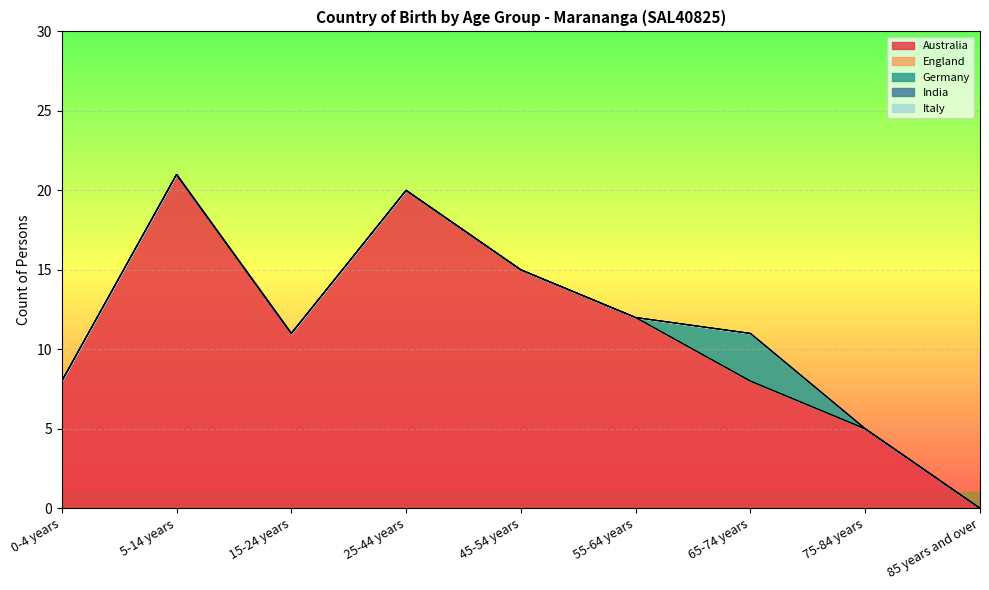

Reading right to left, what are all the values shown in this chart?

Australia: 0	5	8	12	15	20	11	21	8
England: 0	0	0	0	0	0	0	0	0
Germany: 0	0	3	0	0	0	0	0	0
India: 0	0	0	0	0	0	0	0	0
Italy: 0	0	0	0	0	0	0	0	0